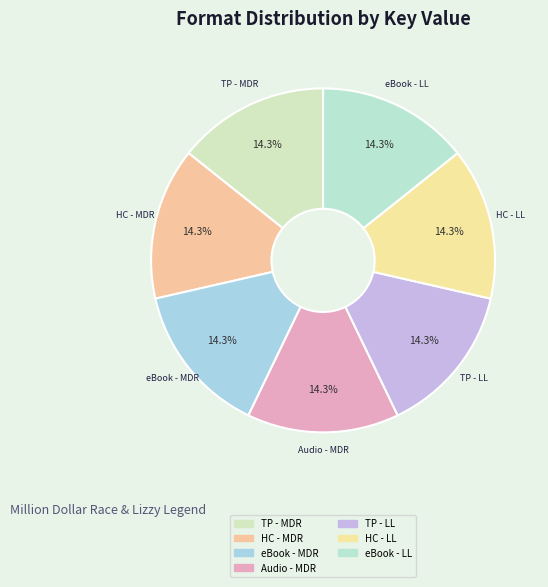

How many slices are in this pie chart?

7